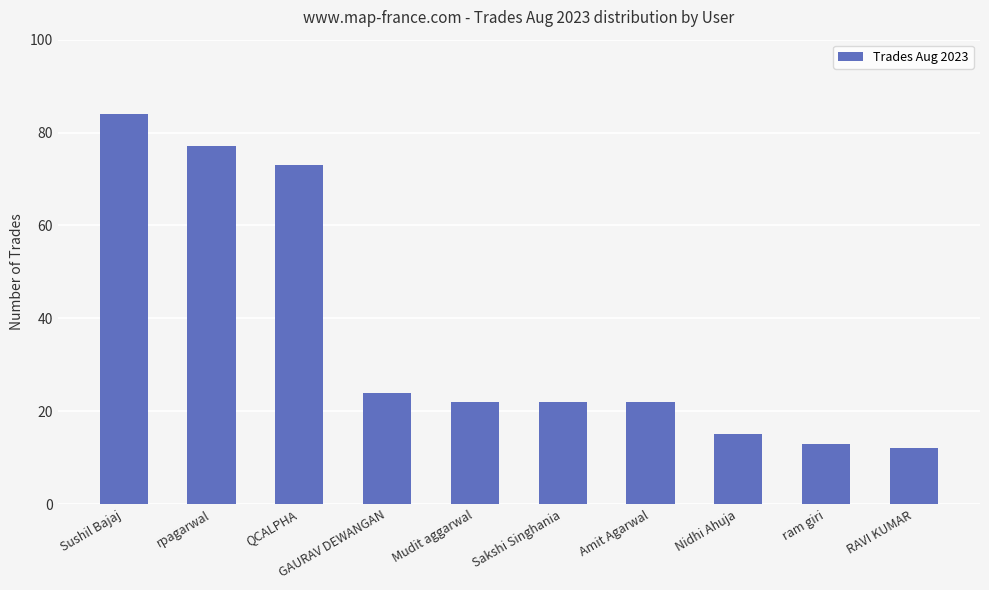

Reading right to left, list all the values displayed in this chart.

12	13	15	22	22	22	24	73	77	84